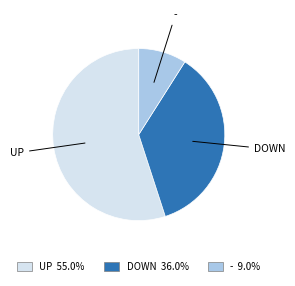

Is there any slice that represents more than half of the pie?

Yes